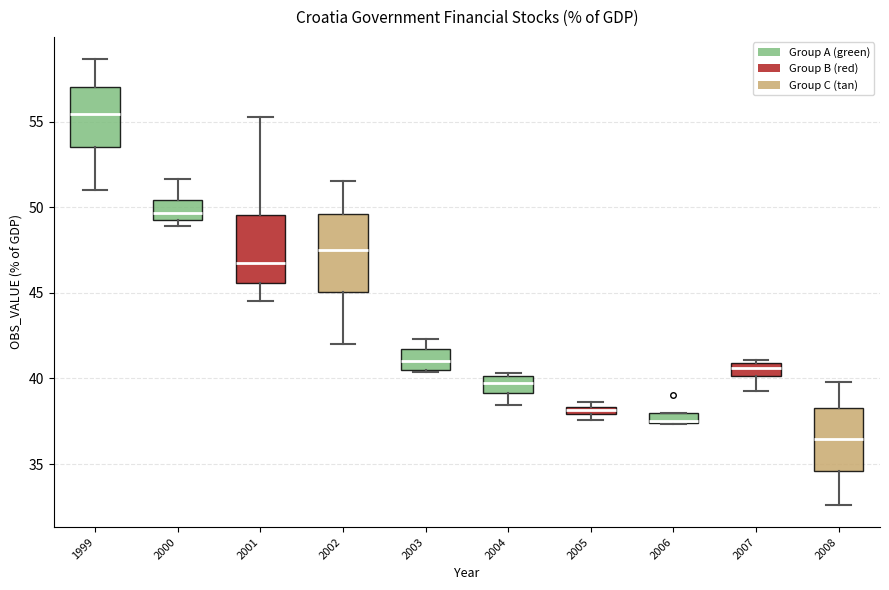

Which box's median line is the highest?

1999